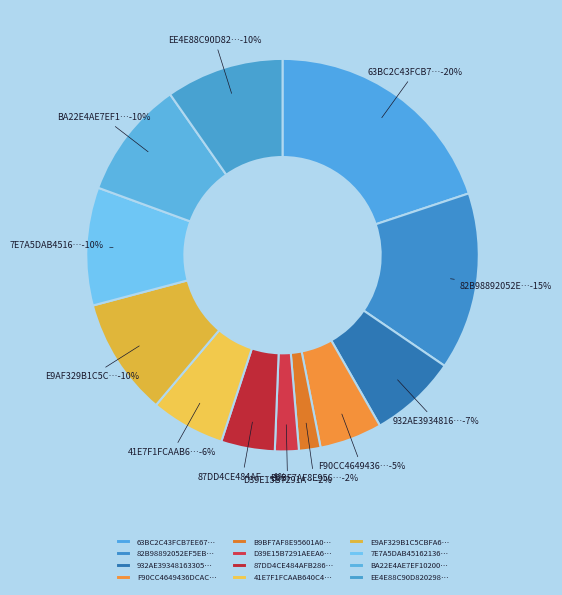

To the nearest percent, what is the average slice percentage?

8%